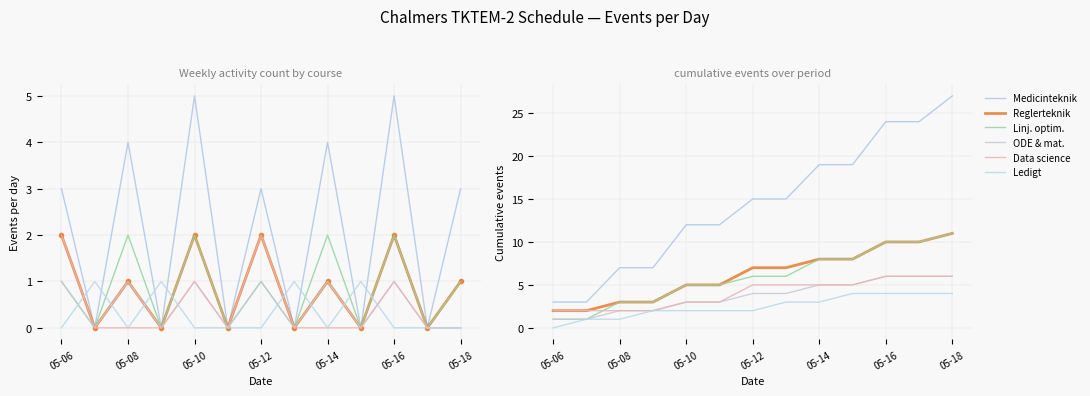

What is the greatest value displayed?

27